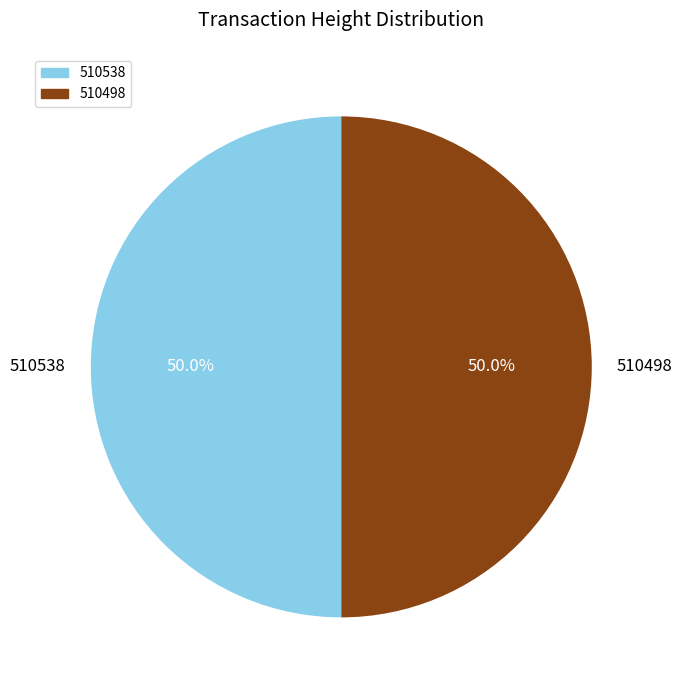

Combined, what portion of the pie is 510498 and 510538?

100.0%